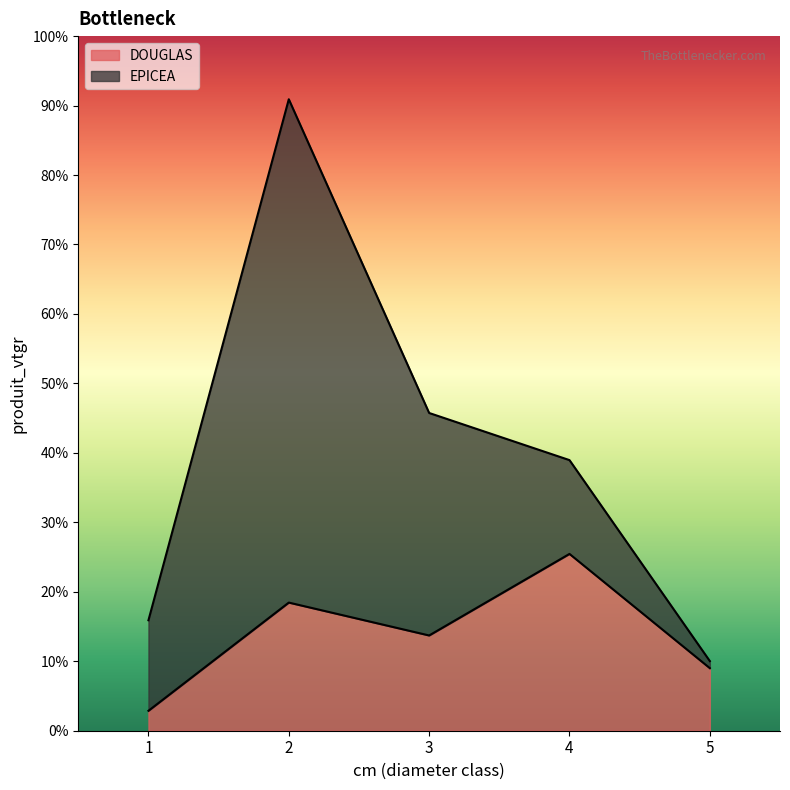

How many interior local peaks (higher than both neighbors) does the data have?

2